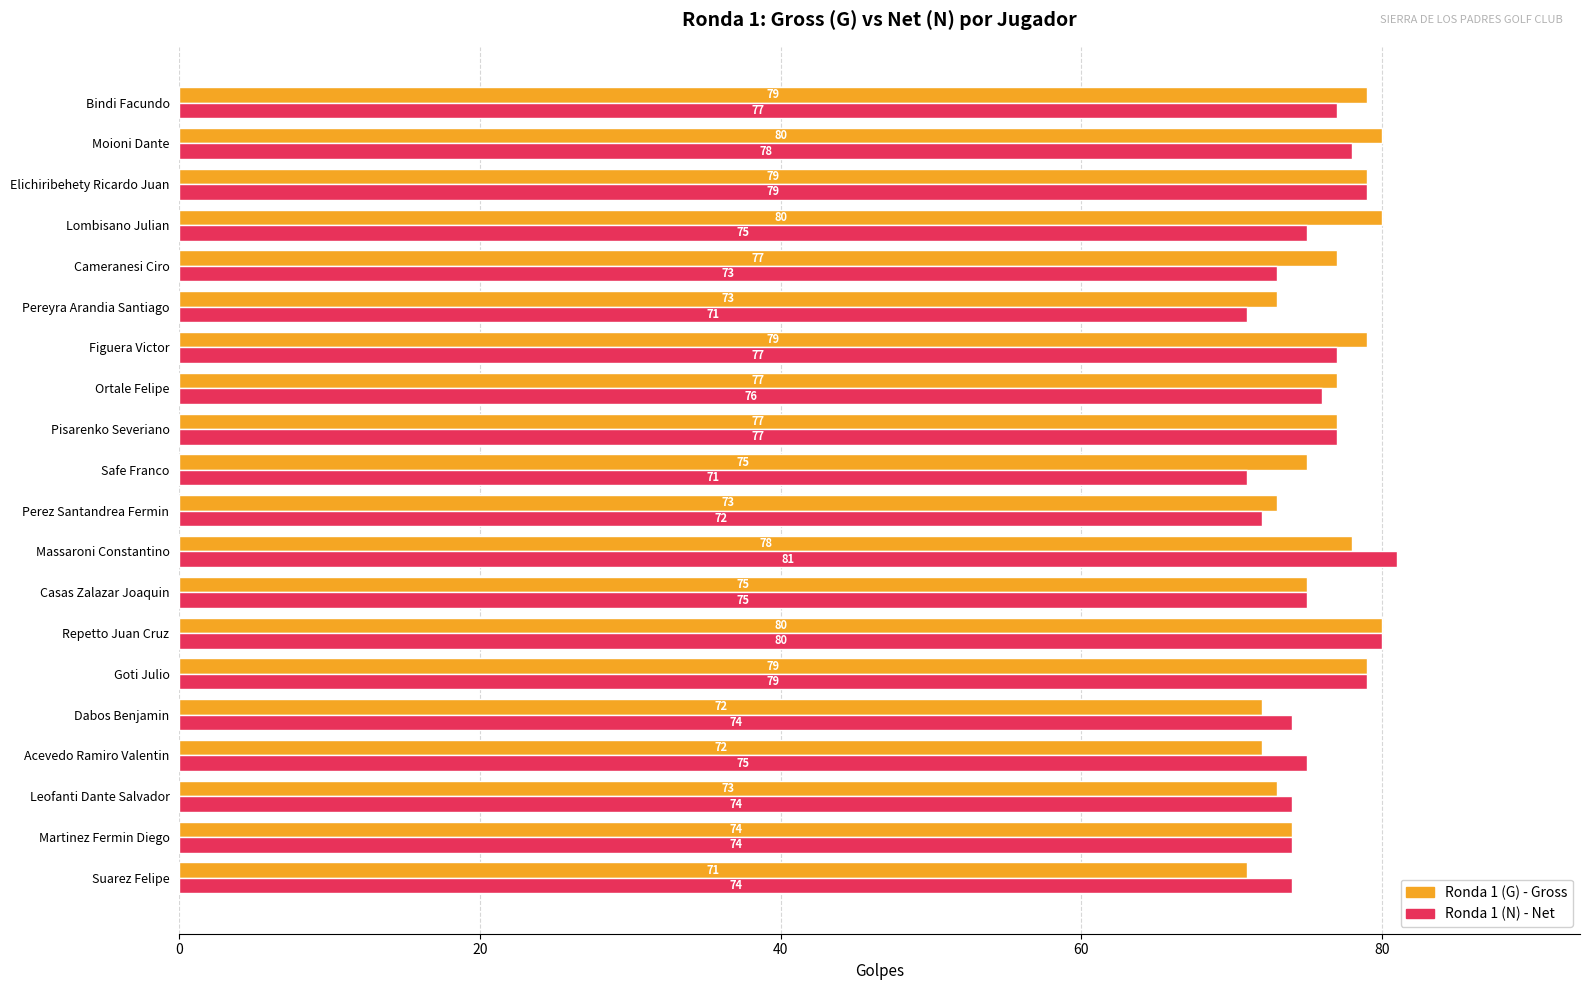

At which category does the chart reach its peak across all series?

Massaroni Constantino